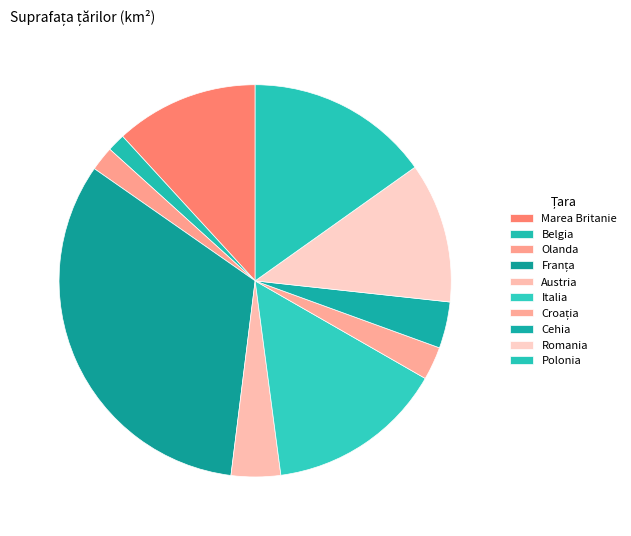

Count the number of slices in the pie.

10